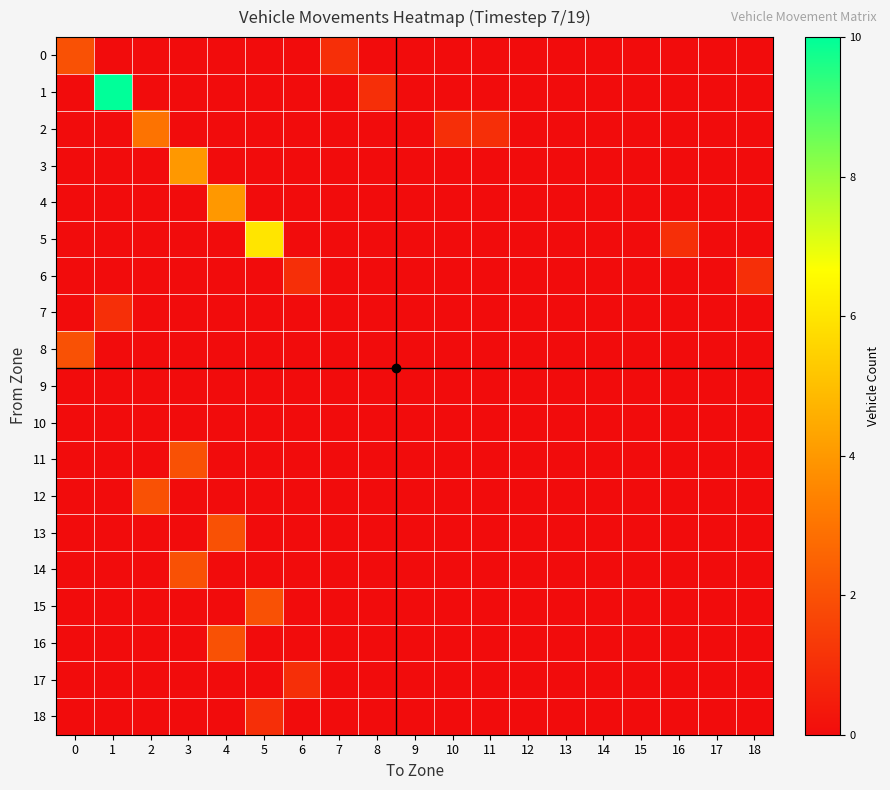

Reading right to left, list all the values displayed in this chart.

0: 18=0	17=0	16=0	15=0	14=0	13=0	12=0	11=0	10=0	9=0	8=0	7=1	6=0	5=0	4=0	3=0	2=0	1=0	0=2
1: 18=0	17=0	16=0	15=0	14=0	13=0	12=0	11=0	10=0	9=0	8=1	7=0	6=0	5=0	4=0	3=0	2=0	1=10	0=0
2: 18=0	17=0	16=0	15=0	14=0	13=0	12=0	11=1	10=1	9=0	8=0	7=0	6=0	5=0	4=0	3=0	2=3	1=0	0=0
3: 18=0	17=0	16=0	15=0	14=0	13=0	12=0	11=0	10=0	9=0	8=0	7=0	6=0	5=0	4=0	3=4	2=0	1=0	0=0
4: 18=0	17=0	16=0	15=0	14=0	13=0	12=0	11=0	10=0	9=0	8=0	7=0	6=0	5=0	4=4	3=0	2=0	1=0	0=0
5: 18=0	17=0	16=1	15=0	14=0	13=0	12=0	11=0	10=0	9=0	8=0	7=0	6=0	5=6	4=0	3=0	2=0	1=0	0=0
6: 18=1	17=0	16=0	15=0	14=0	13=0	12=0	11=0	10=0	9=0	8=0	7=0	6=1	5=0	4=0	3=0	2=0	1=0	0=0
7: 18=0	17=0	16=0	15=0	14=0	13=0	12=0	11=0	10=0	9=0	8=0	7=0	6=0	5=0	4=0	3=0	2=0	1=1	0=0
8: 18=0	17=0	16=0	15=0	14=0	13=0	12=0	11=0	10=0	9=0	8=0	7=0	6=0	5=0	4=0	3=0	2=0	1=0	0=2
9: 18=0	17=0	16=0	15=0	14=0	13=0	12=0	11=0	10=0	9=0	8=0	7=0	6=0	5=0	4=0	3=0	2=0	1=0	0=0
10: 18=0	17=0	16=0	15=0	14=0	13=0	12=0	11=0	10=0	9=0	8=0	7=0	6=0	5=0	4=0	3=0	2=0	1=0	0=0
11: 18=0	17=0	16=0	15=0	14=0	13=0	12=0	11=0	10=0	9=0	8=0	7=0	6=0	5=0	4=0	3=2	2=0	1=0	0=0
12: 18=0	17=0	16=0	15=0	14=0	13=0	12=0	11=0	10=0	9=0	8=0	7=0	6=0	5=0	4=0	3=0	2=2	1=0	0=0
13: 18=0	17=0	16=0	15=0	14=0	13=0	12=0	11=0	10=0	9=0	8=0	7=0	6=0	5=0	4=2	3=0	2=0	1=0	0=0
14: 18=0	17=0	16=0	15=0	14=0	13=0	12=0	11=0	10=0	9=0	8=0	7=0	6=0	5=0	4=0	3=2	2=0	1=0	0=0
15: 18=0	17=0	16=0	15=0	14=0	13=0	12=0	11=0	10=0	9=0	8=0	7=0	6=0	5=2	4=0	3=0	2=0	1=0	0=0
16: 18=0	17=0	16=0	15=0	14=0	13=0	12=0	11=0	10=0	9=0	8=0	7=0	6=0	5=0	4=2	3=0	2=0	1=0	0=0
17: 18=0	17=0	16=0	15=0	14=0	13=0	12=0	11=0	10=0	9=0	8=0	7=0	6=1	5=0	4=0	3=0	2=0	1=0	0=0
18: 18=0	17=0	16=0	15=0	14=0	13=0	12=0	11=0	10=0	9=0	8=0	7=0	6=0	5=1	4=0	3=0	2=0	1=0	0=0